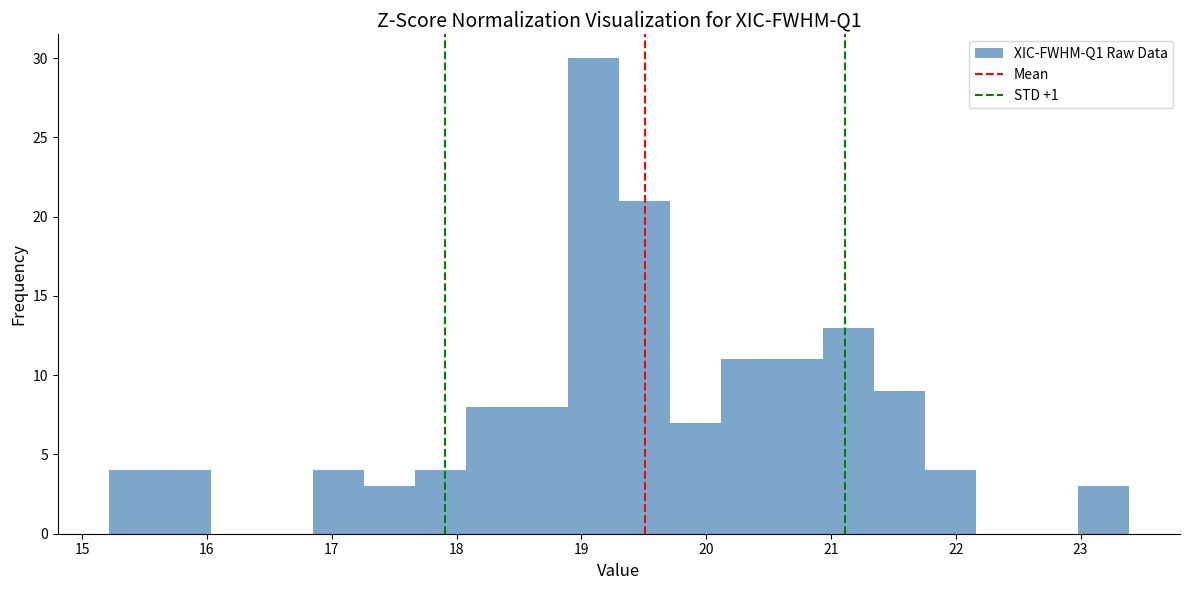

Which range on the x-axis has the tallest bar?

18.9 to 19.3